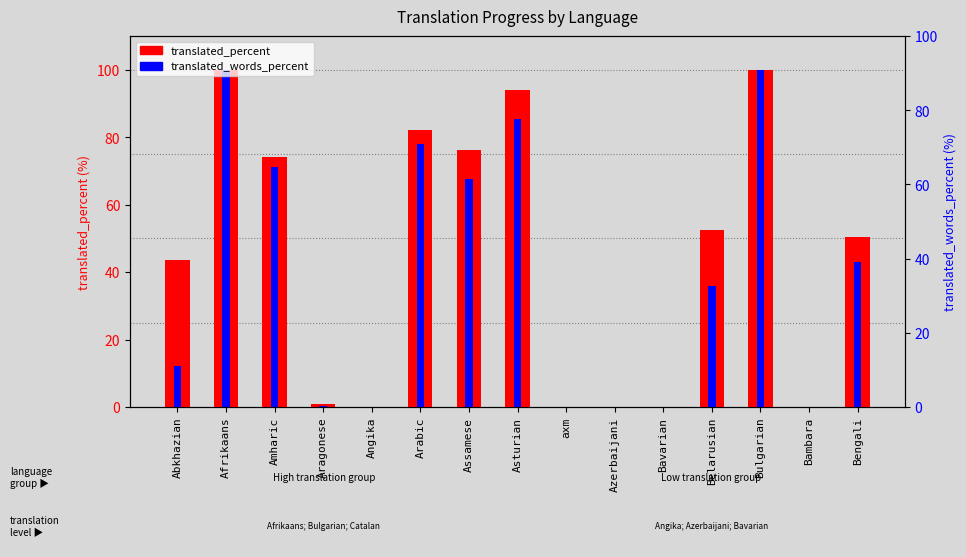

What is the difference between the maximum and minimum values in the translated_words_percent series?

100.0